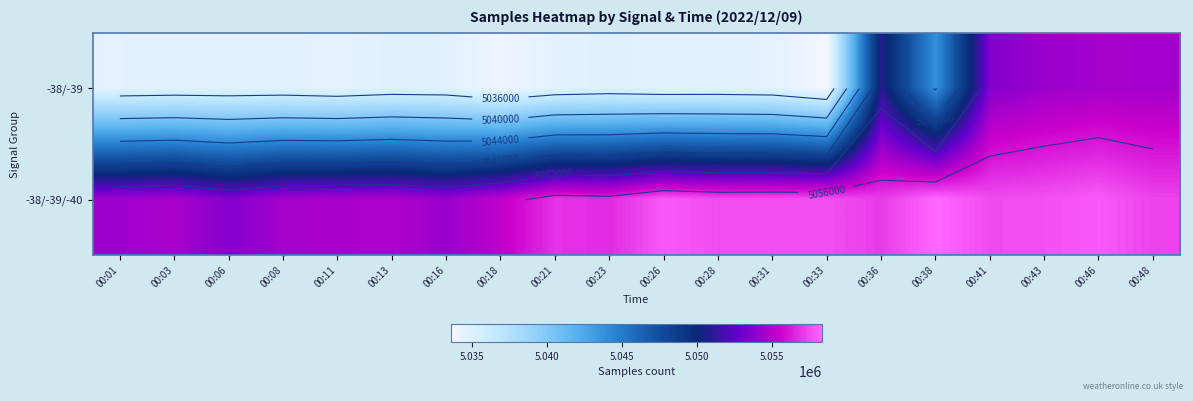

At which label is -38/-39/-40 closest to 5055970?

00:23